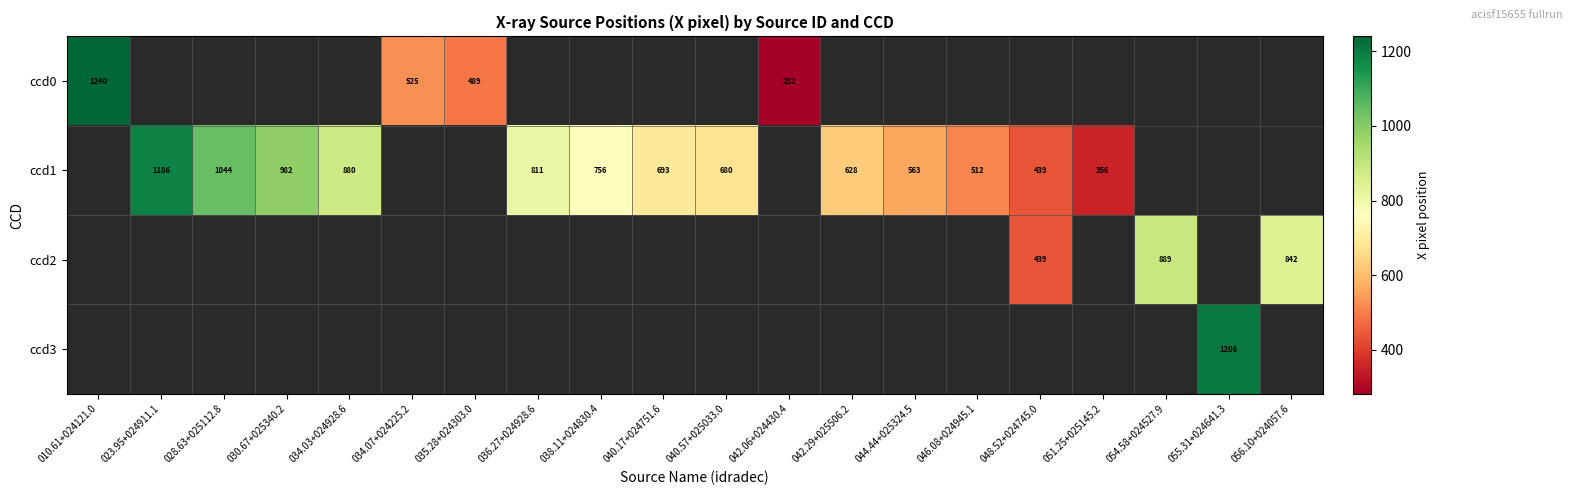

Count the number of categories in the chart.

20